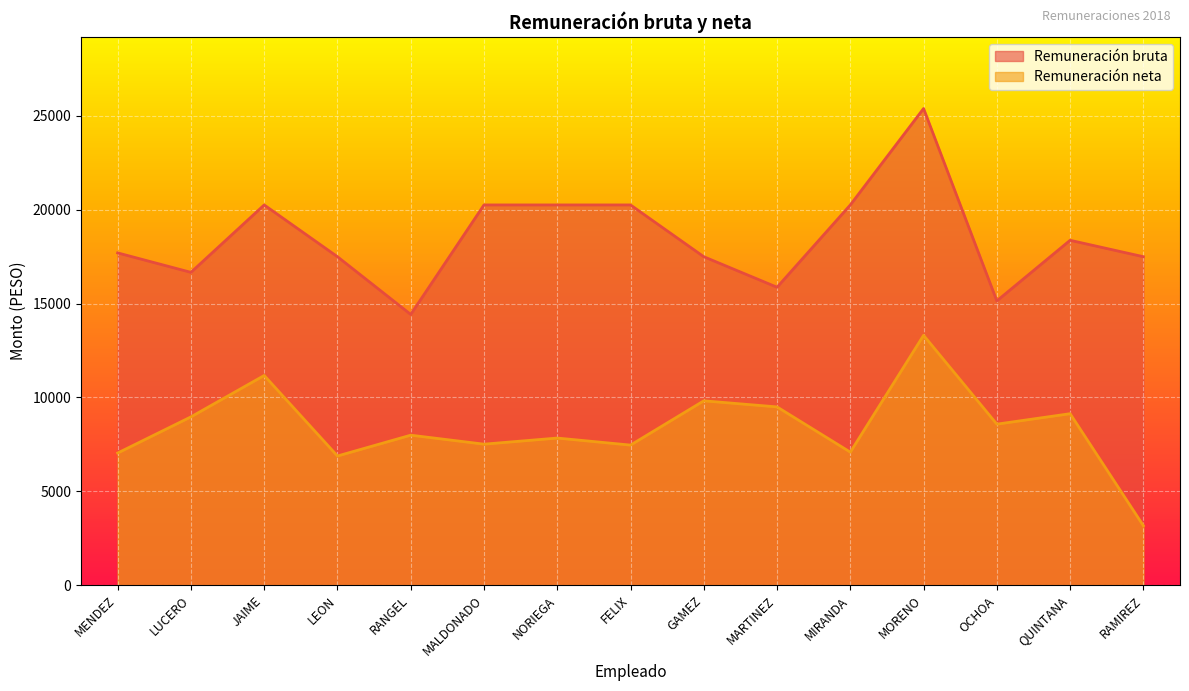

What is the difference between the Remuneración neta values at RAMIREZ and MORENO?

10144.2